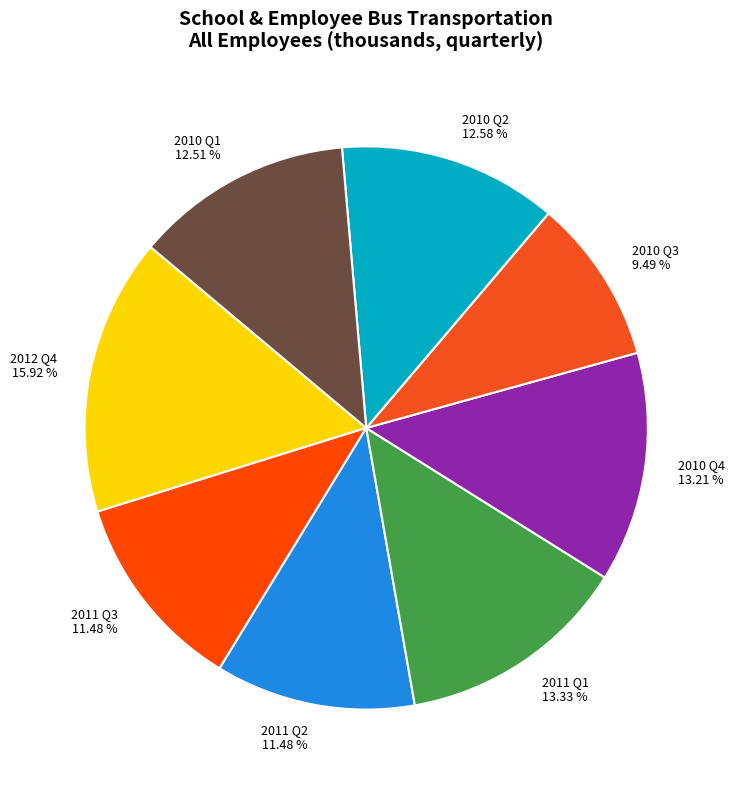

Is the sum of 2012 Q4 15.92 % and 2011 Q3 11.48 % greater than half?

No